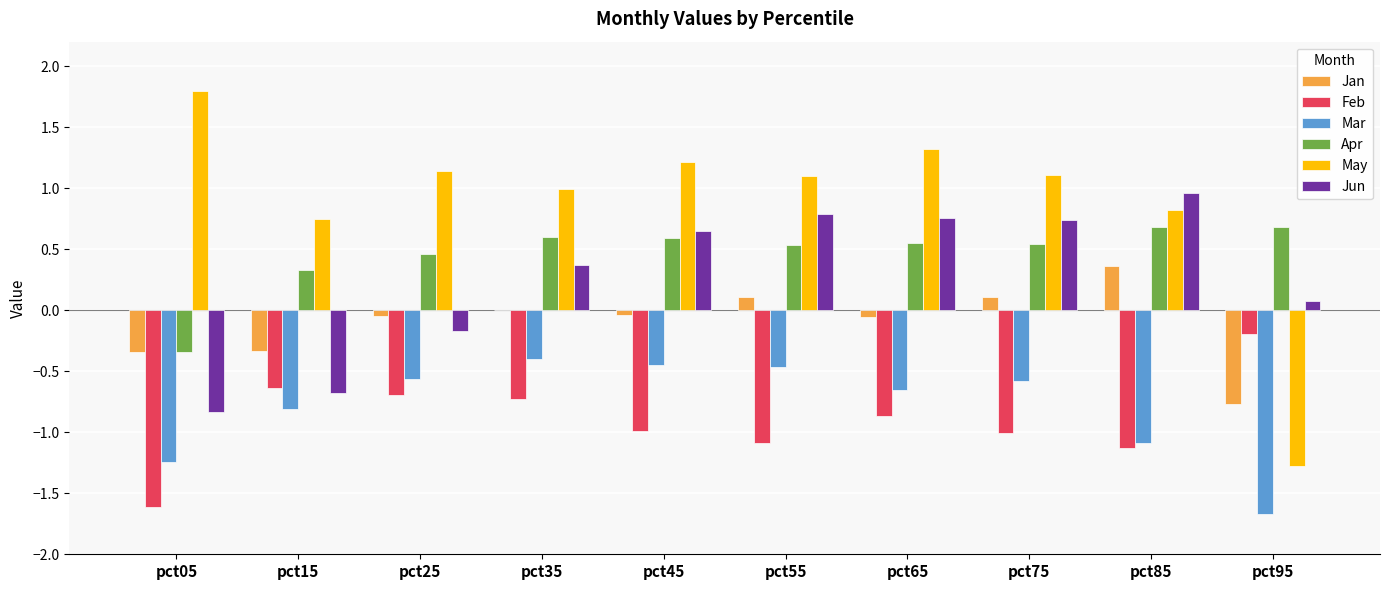

Between pct25 and pct45, which series saw the biggest shift?

Jun